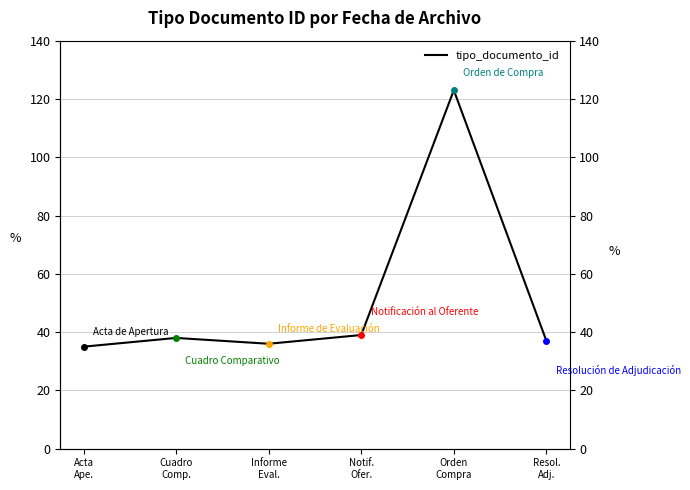

Is this an area chart (filled region under the line)?

No